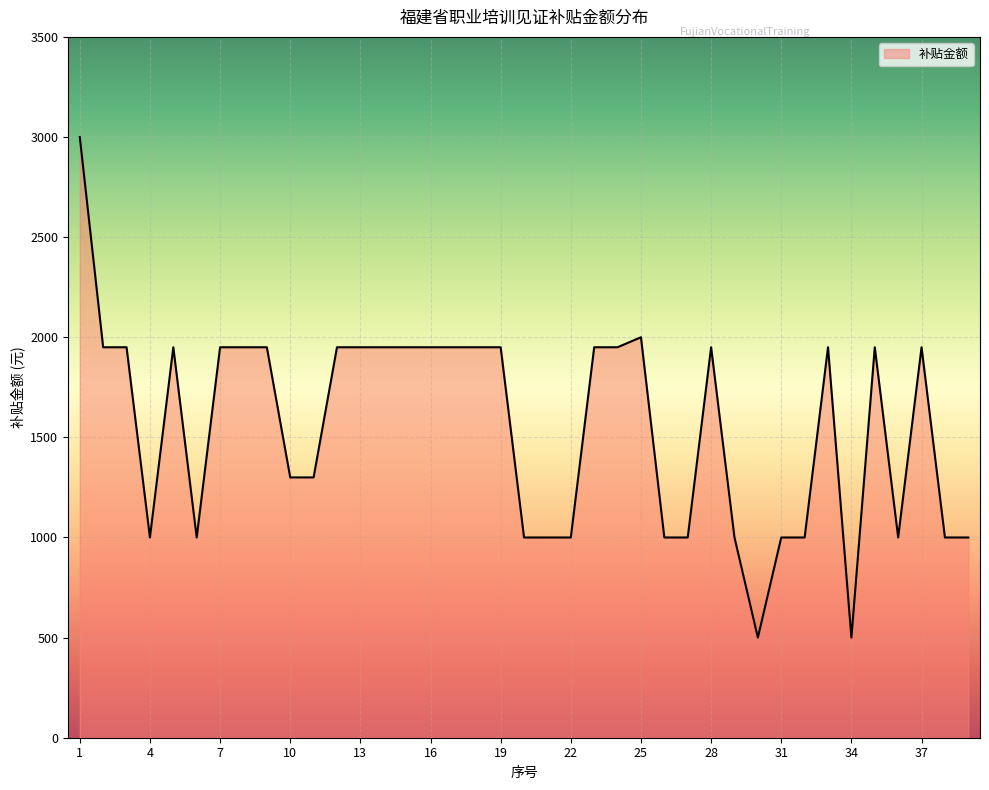

What is the difference between the maximum and minimum values?

2500